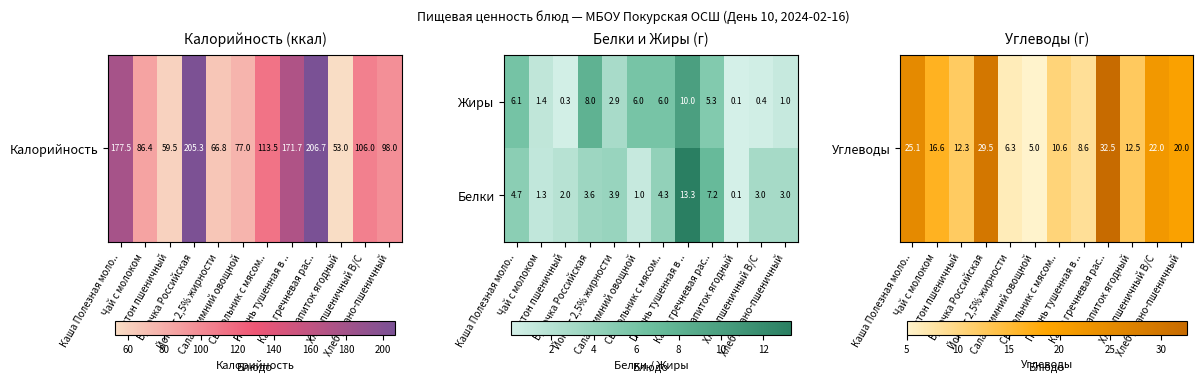

What is the difference between the second highest and minimum values in the Белки series?

7.1